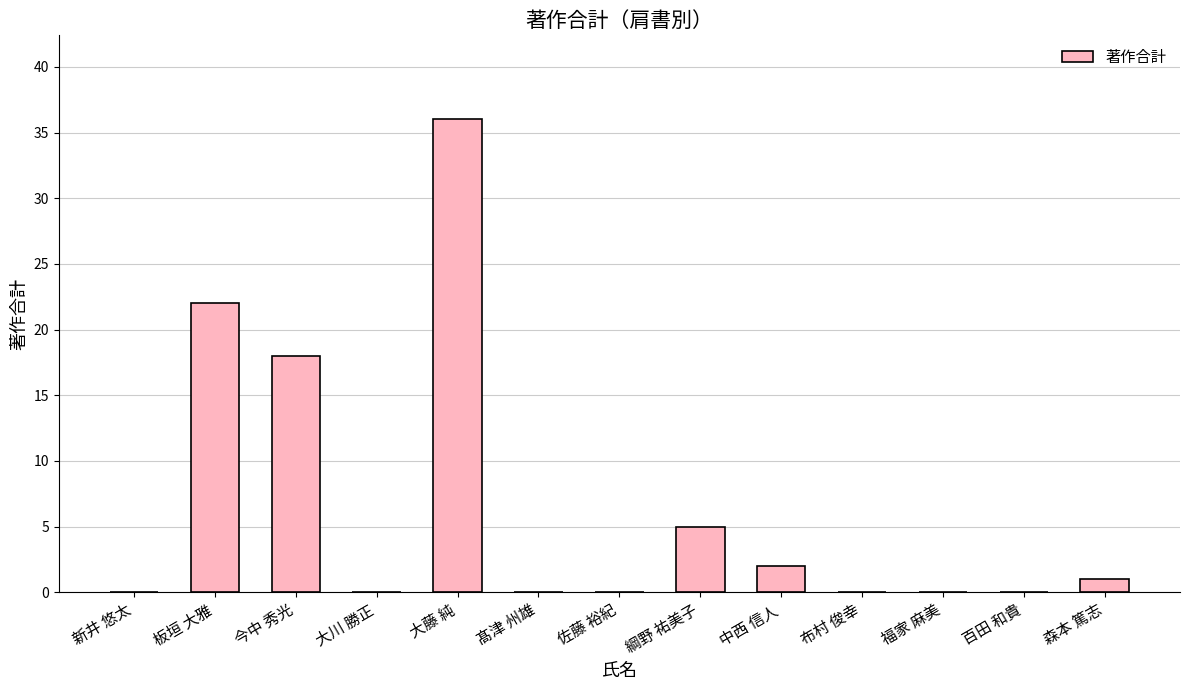

The value at 髙津 州雄 is 11. True or false?

False